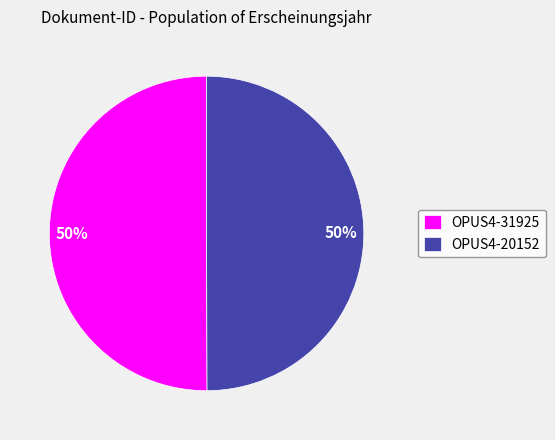

The OPUS4-20152 slice represents 50% of the pie. True or false?

True